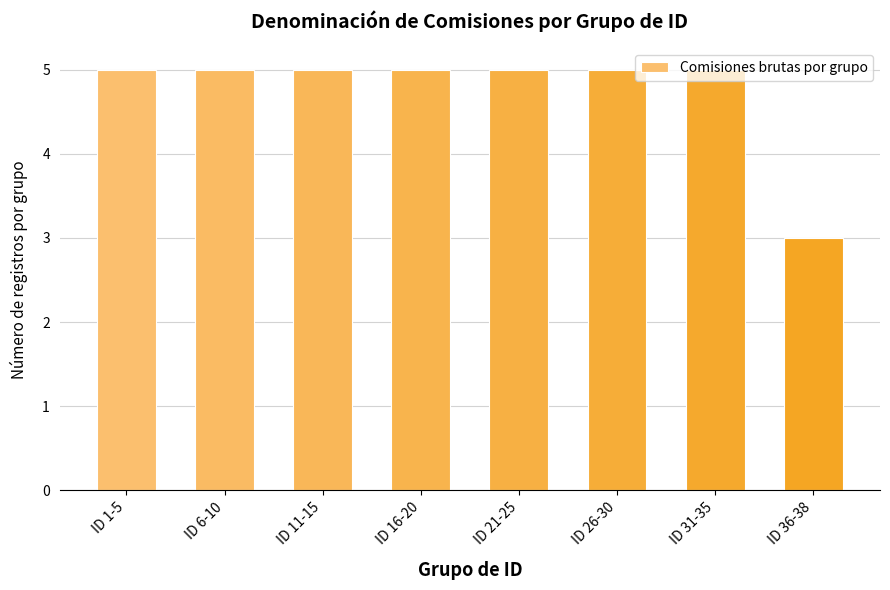

Reading right to left, transcribe all the data shown in this chart.

ID 36-38=3	ID 31-35=5	ID 26-30=5	ID 21-25=5	ID 16-20=5	ID 11-15=5	ID 6-10=5	ID 1-5=5